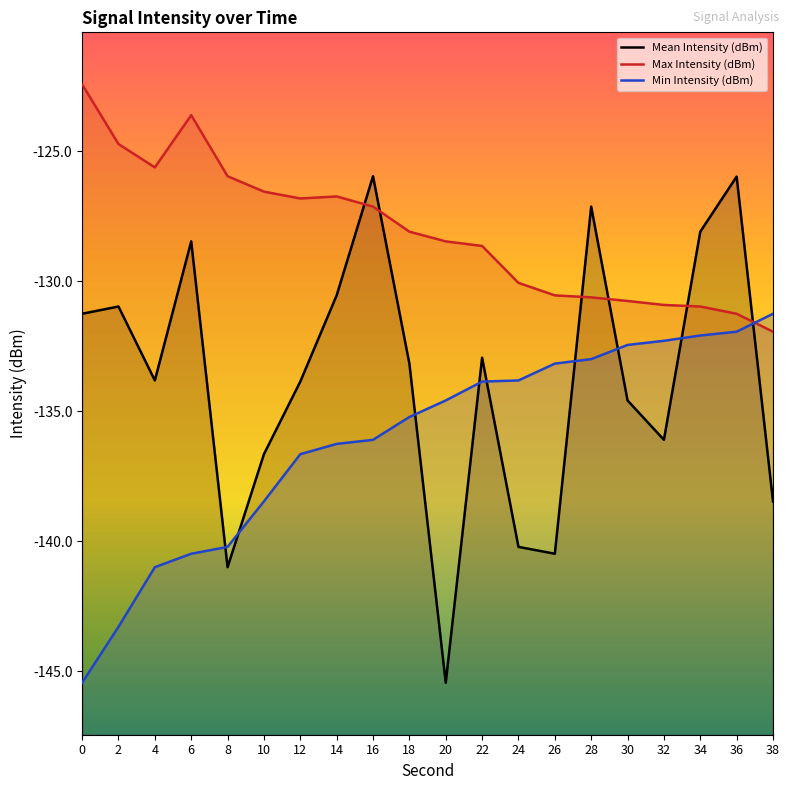

At which label is Min Intensity (dBm) closest to -138?

10